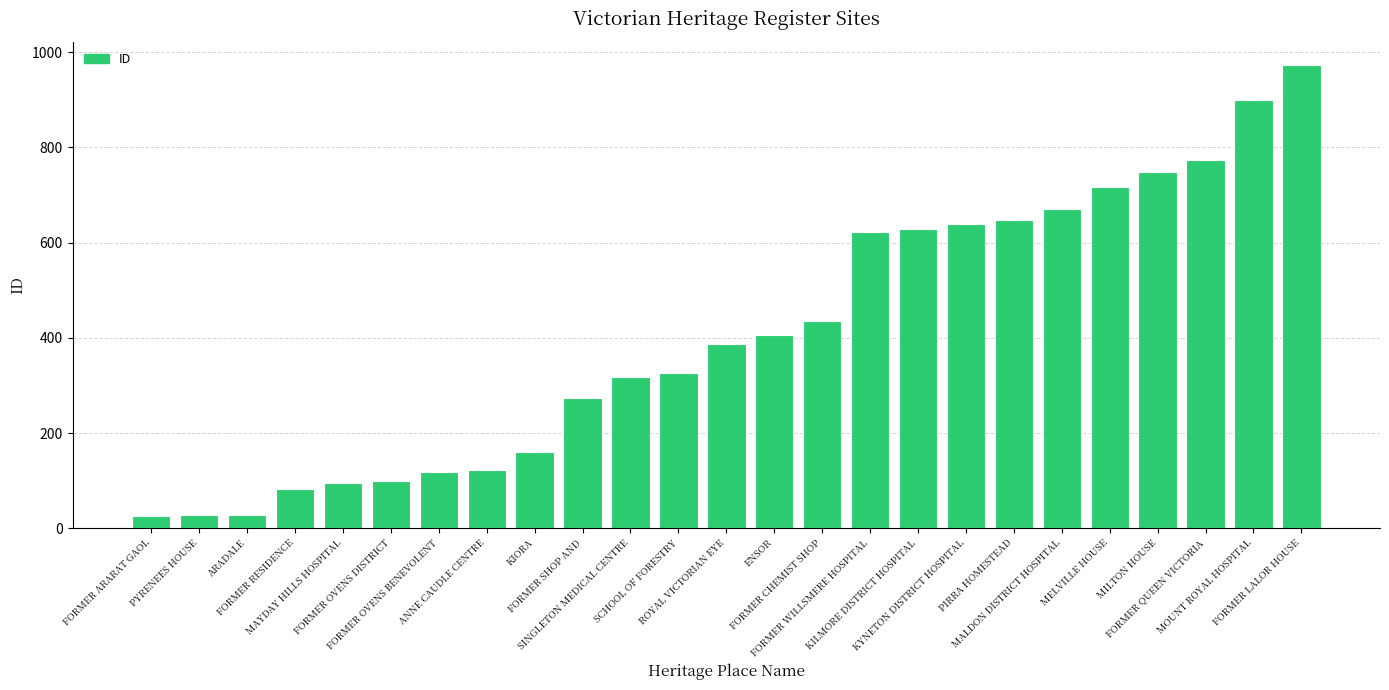

What is the sum of all values?

10225